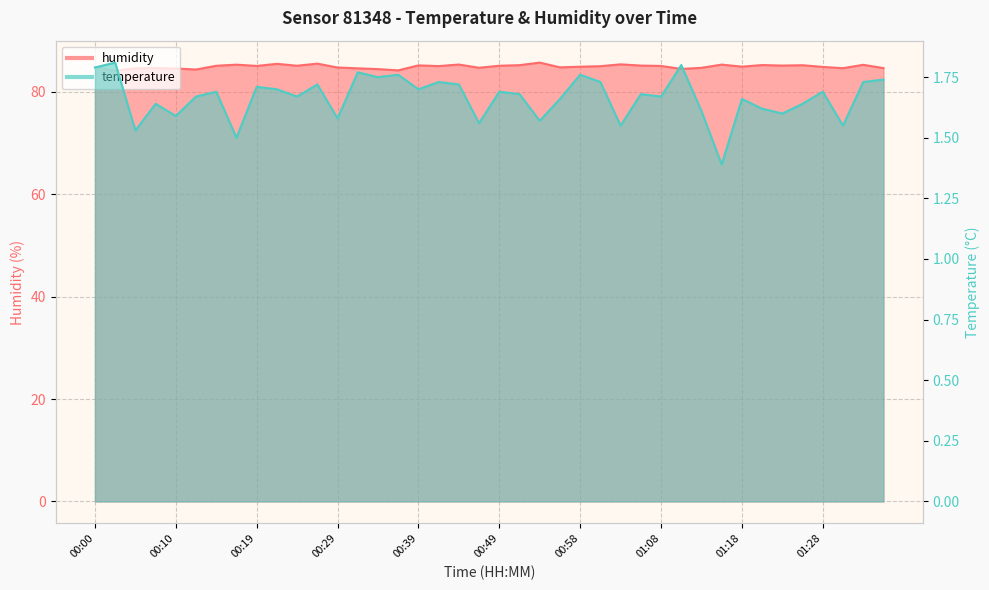

What is the label of the 13th point from the left?

00:29